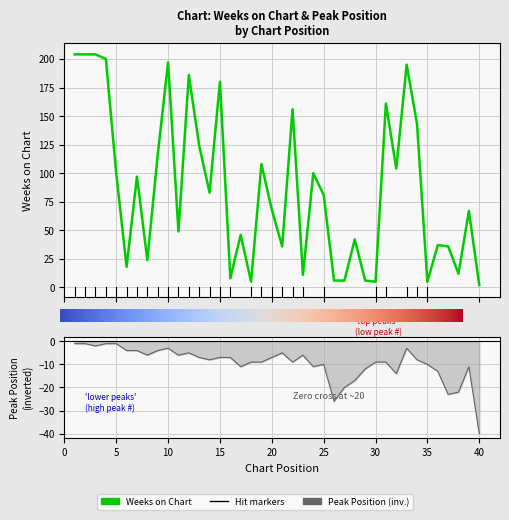

At which label is Weeks on Chart closest to 103?

32